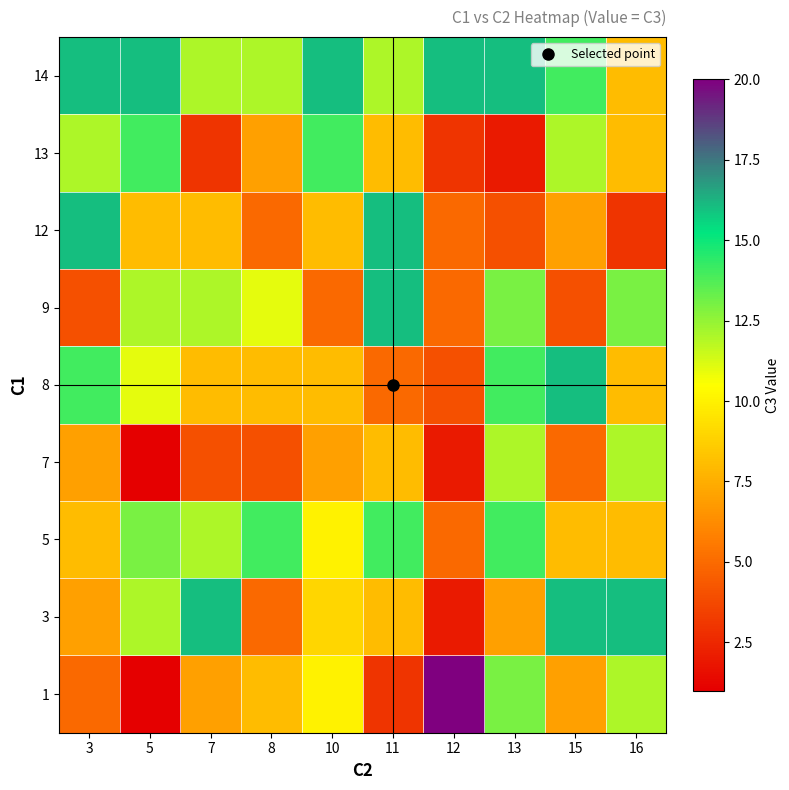

Reading left to right, extract all data points from this chart.

1: 3=5	5=1	7=7	8=8	10=10	11=3	12=20	13=13	15=7	16=12
3: 3=7	5=12	7=16	8=5	10=9	11=8	12=2	13=7	15=16	16=16
5: 3=8	5=13	7=12	8=14	10=10	11=14	12=5	13=14	15=8	16=8
7: 3=7	5=1	7=4	8=4	10=7	11=8	12=2	13=12	15=5	16=12
8: 3=14	5=11	7=8	8=8	10=8	11=5	12=4	13=14	15=16	16=8
9: 3=4	5=12	7=12	8=11	10=5	11=16	12=5	13=13	15=4	16=13
12: 3=16	5=8	7=8	8=5	10=8	11=16	12=5	13=4	15=7	16=3
13: 3=12	5=14	7=3	8=7	10=14	11=8	12=3	13=2	15=12	16=8
14: 3=16	5=16	7=12	8=12	10=16	11=12	12=16	13=16	15=14	16=8